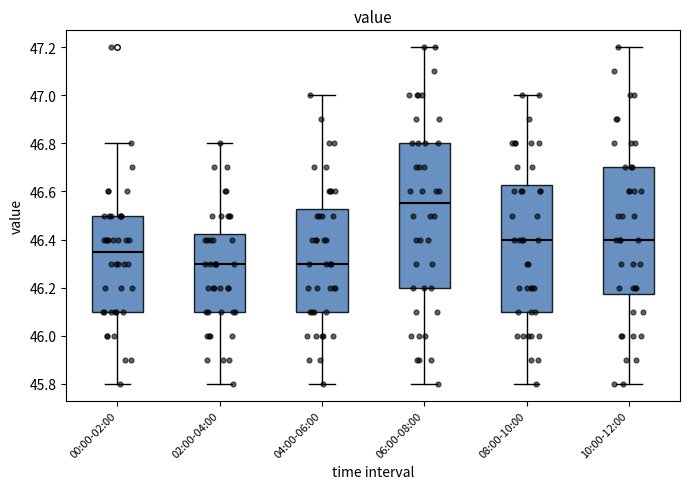

Where does the lower whisker of the box for 06:00-08:00 end on the y-axis? The values are not printed on the chart, so give them approximately, as read against the axis.

45.80